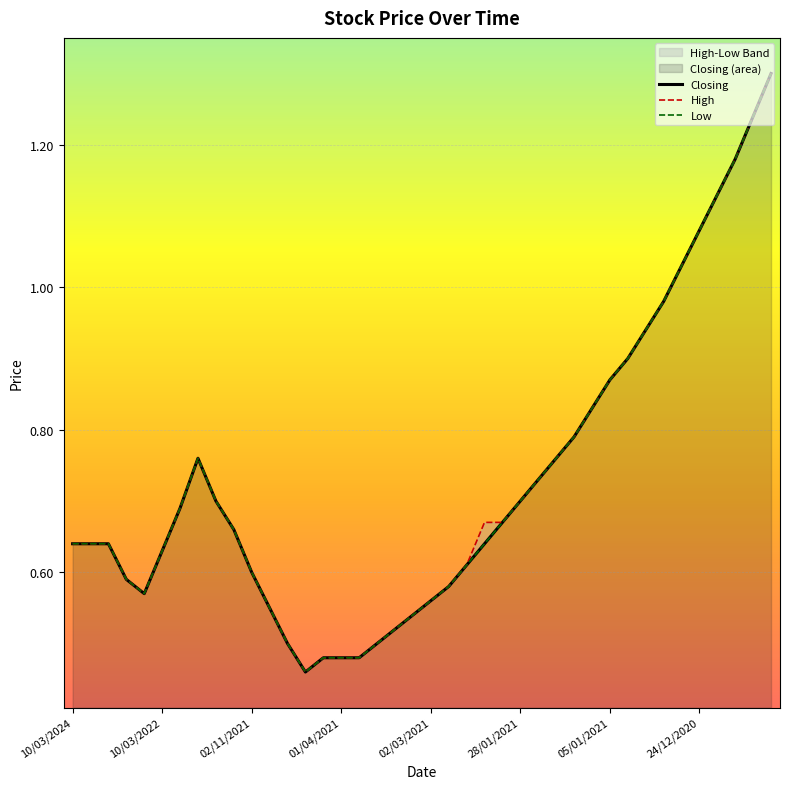

Between 24 and 26, which is larger?

26